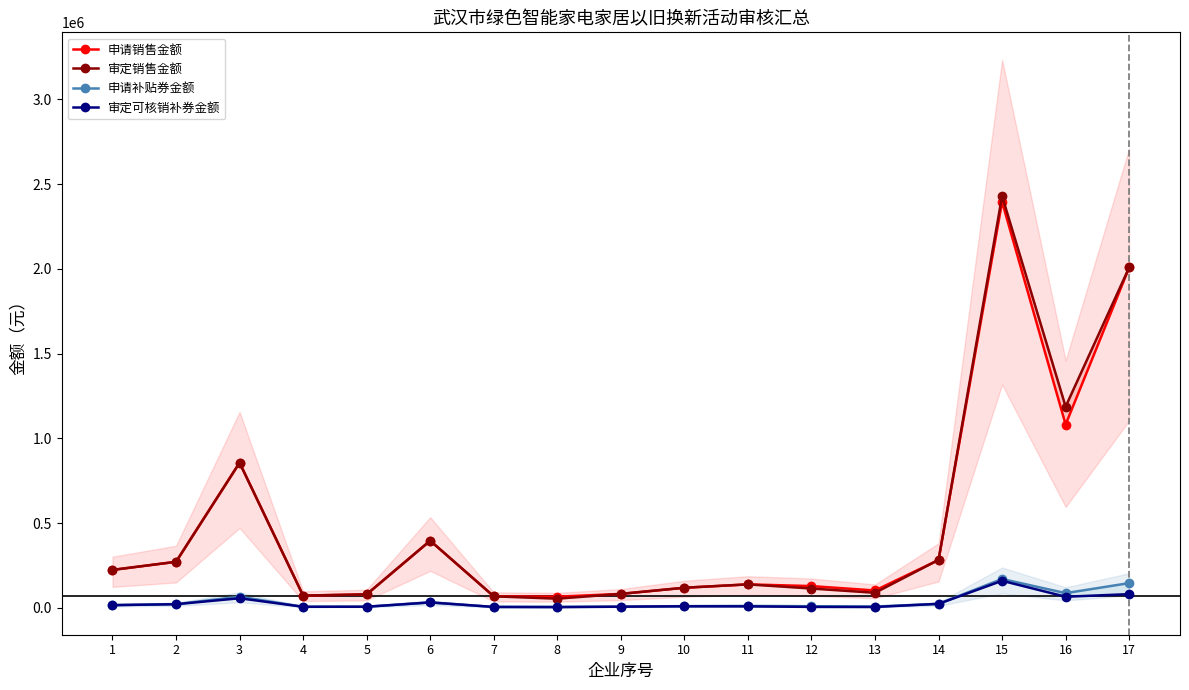

How many lines are shown in the chart?

4